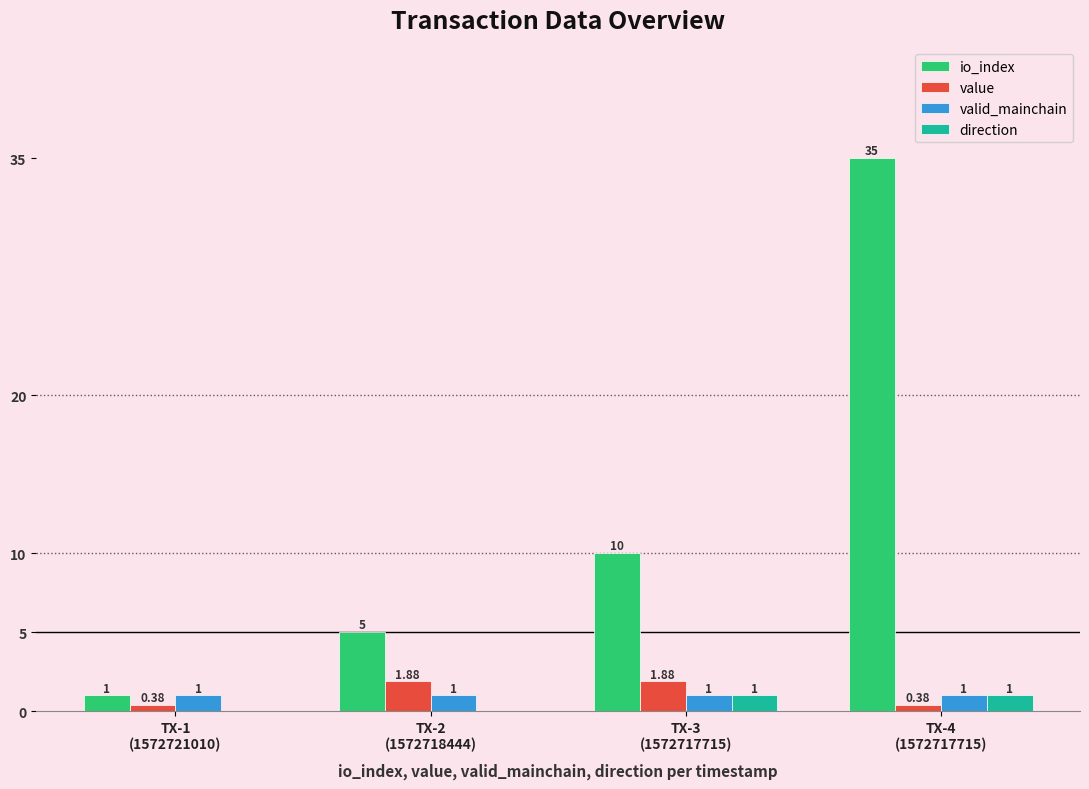

Reading left to right, list all the values displayed in this chart.

io_index: 1.0	5.0	10.0	35.0
value: 0.4	1.9	1.9	0.4
valid_mainchain: 1.0	1.0	1.0	1.0
direction: -1.0	-1.0	1.0	1.0